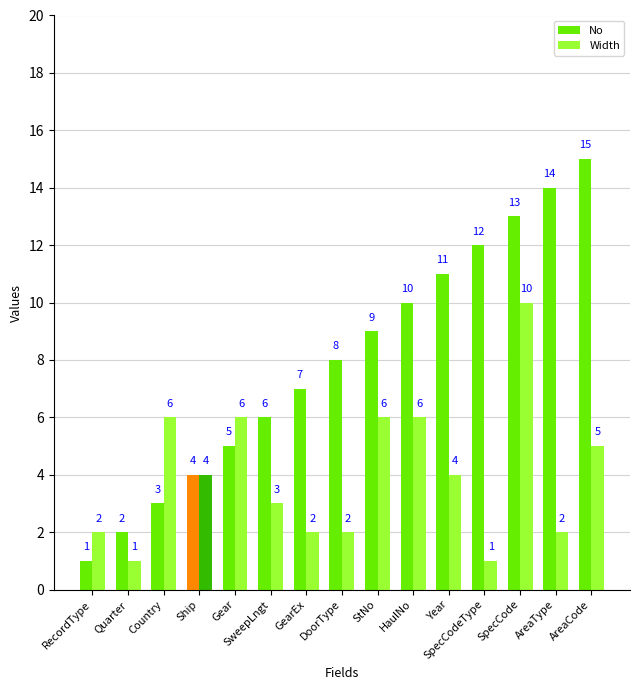

What is the smallest value displayed?

1